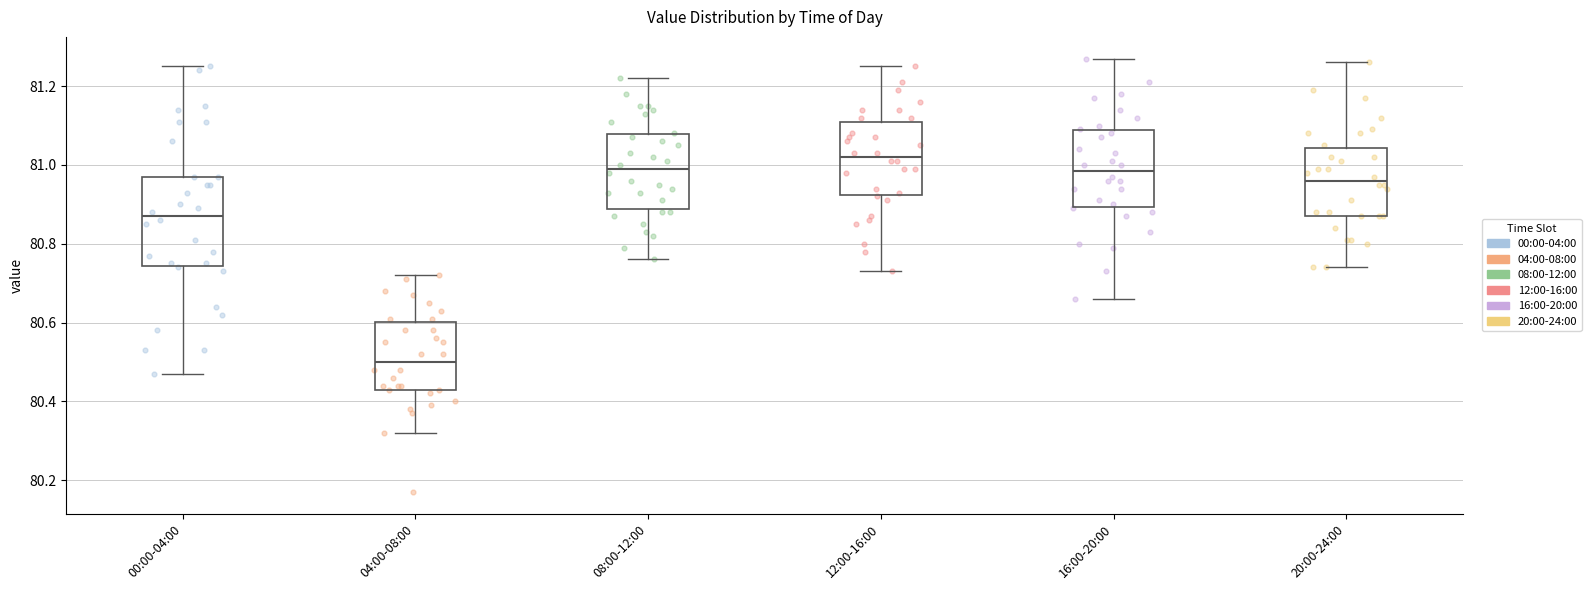

Reading left to right, read every box against the y-axis: the position of its median line, the range the box covers, and the ends of its whiskers. The values are not printed on the chart, so give them approximately, as read against the axis.

00:00-04:00: median 80.88, box 80.74 to 80.98, whiskers 80.48 to 81.26
04:00-08:00: median 80.50, box 80.44 to 80.60, whiskers 80.32 to 80.72
08:00-12:00: median 81.00, box 80.88 to 81.08, whiskers 80.76 to 81.22
12:00-16:00: median 81.02, box 80.92 to 81.12, whiskers 80.74 to 81.26
16:00-20:00: median 80.98, box 80.90 to 81.08, whiskers 80.66 to 81.28
20:00-24:00: median 80.96, box 80.88 to 81.04, whiskers 80.74 to 81.26